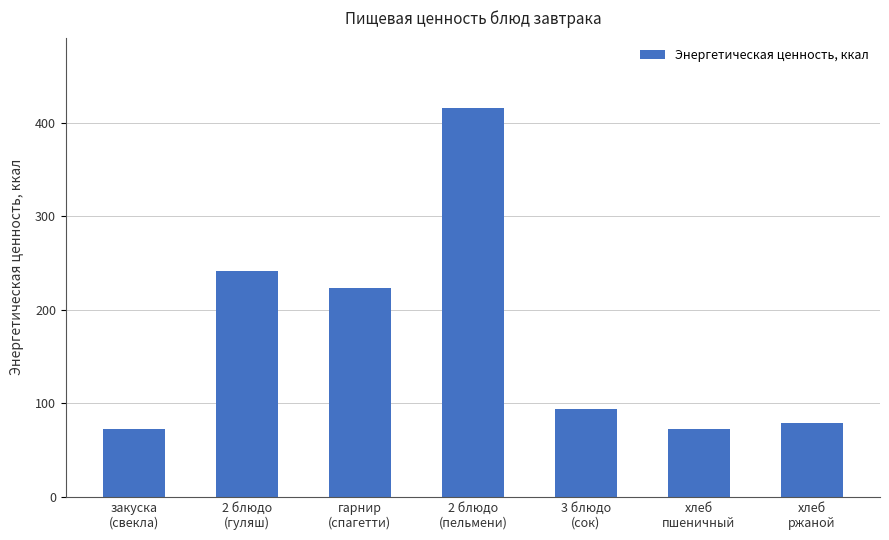

True or false: the data shows 223.7 at гарнир
(спагетти).

True